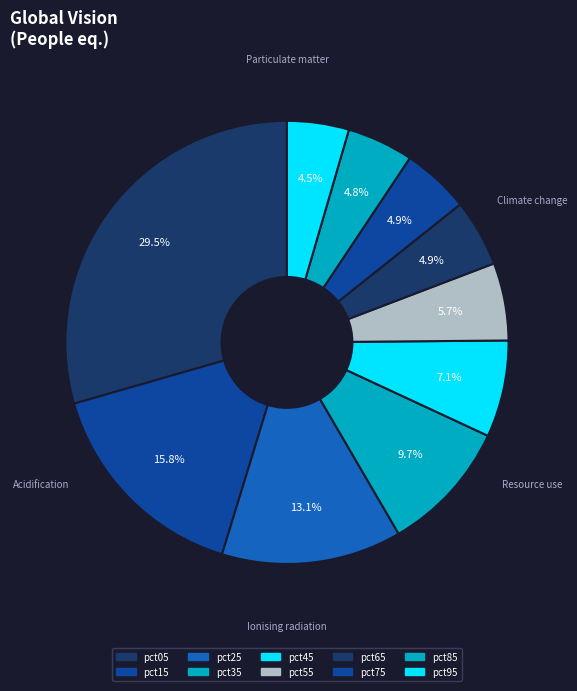

How many slices are in this pie chart?

10